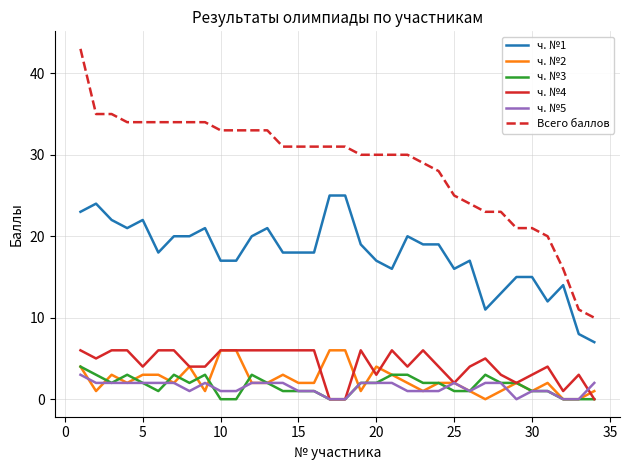

Which series has the largest range (max minus min)?

Всего баллов